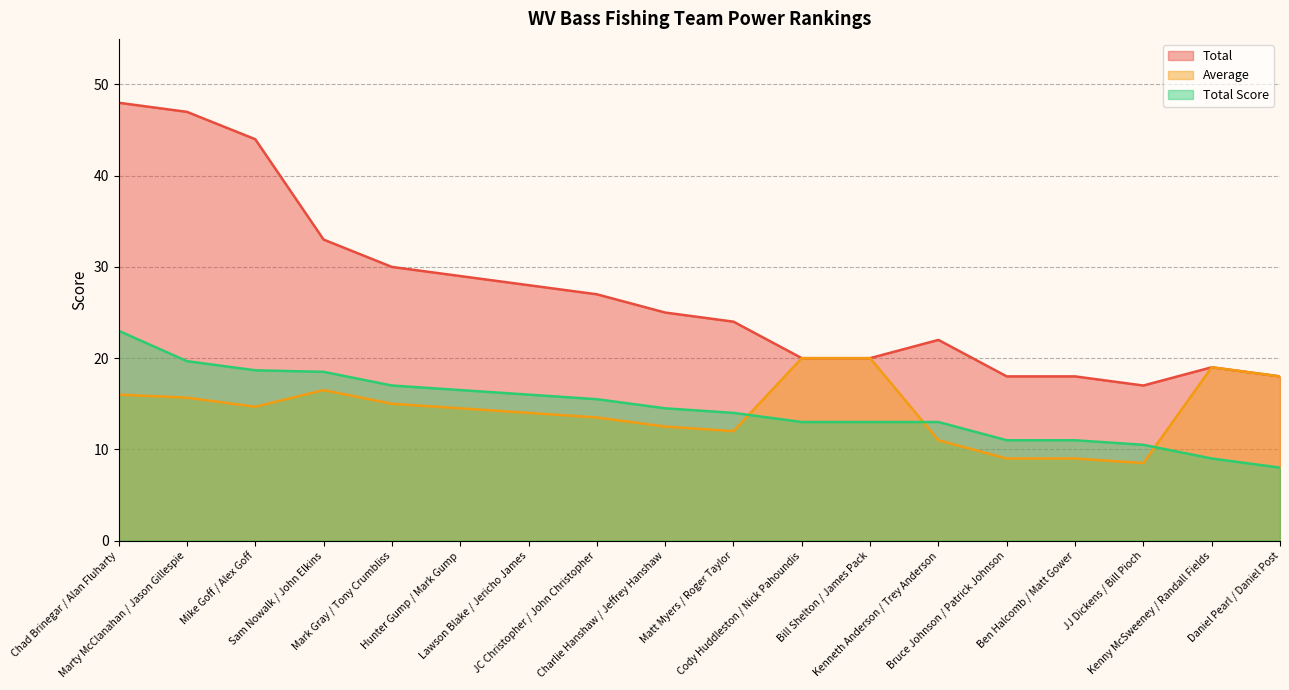

List the series in order of their peak value, lowest first.

Average, Total Score, Total